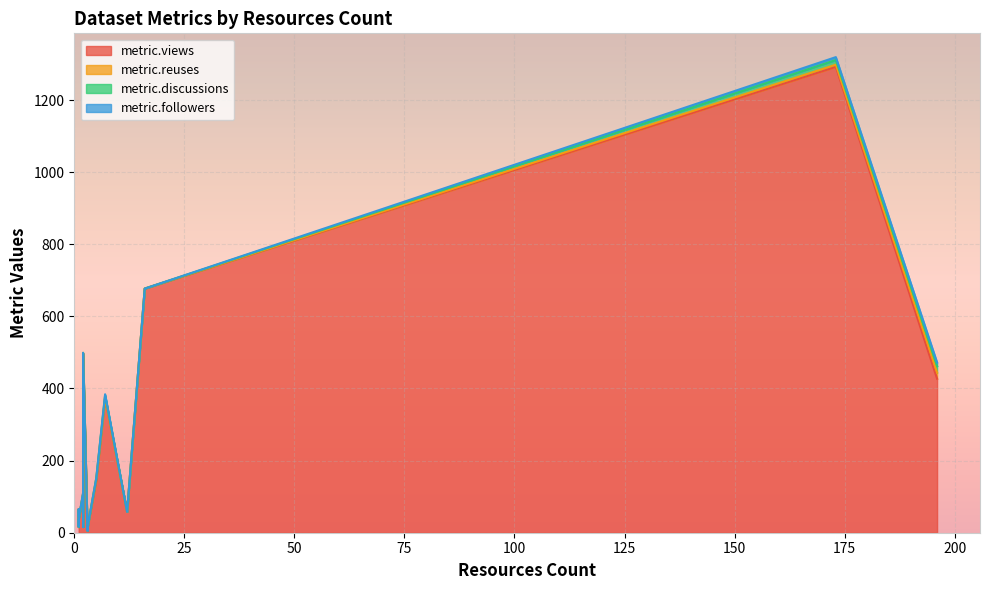

How many times do metric.followers and metric.reuses cross each other?

1